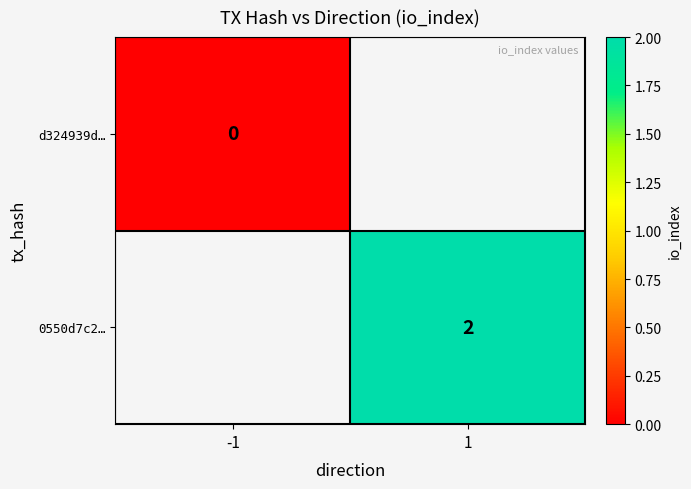

At how many categories does at least one series exceed 0?

1